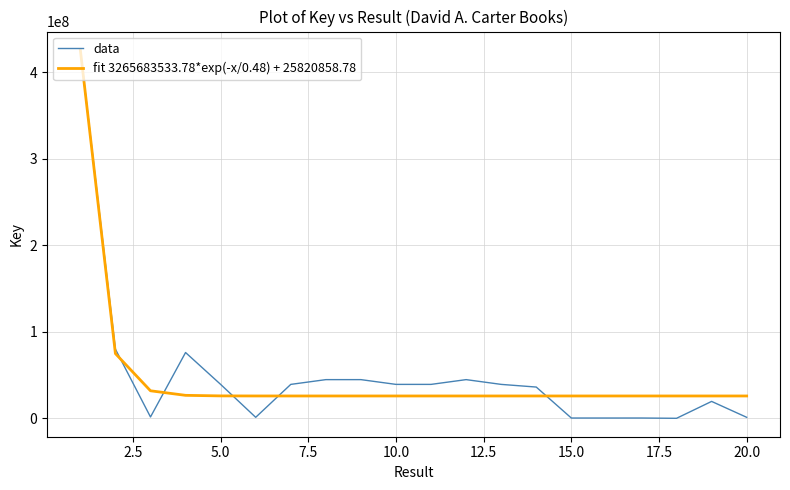

How many lines are shown in the chart?

2